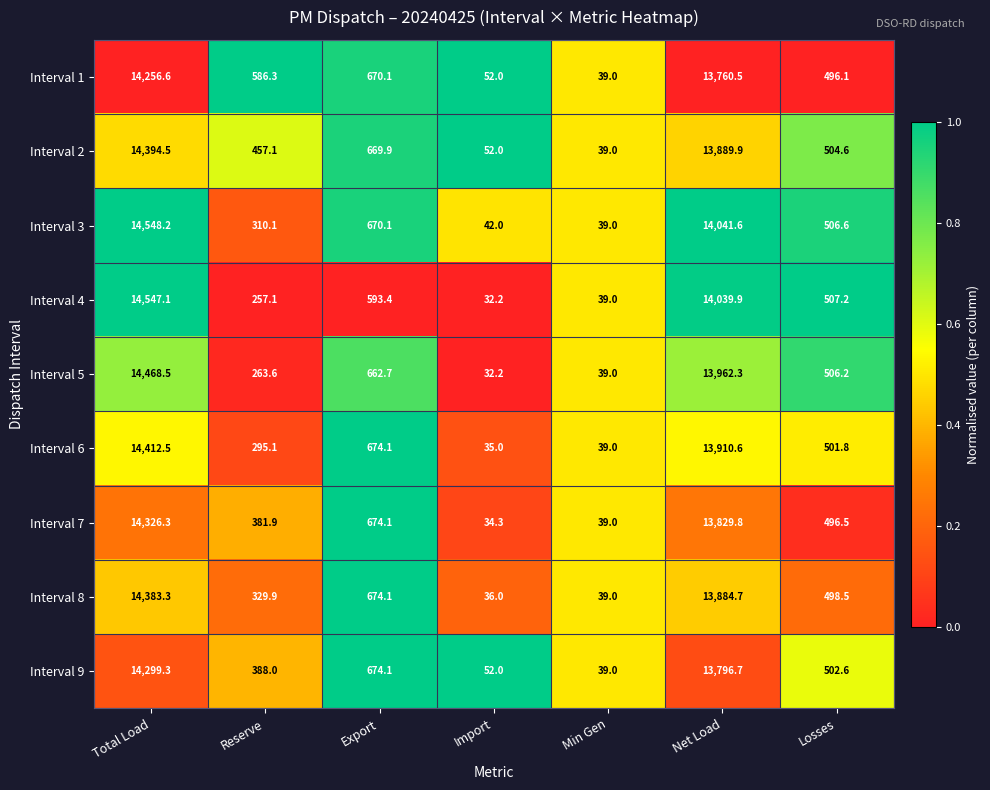

What is the difference between the maximum and minimum values in the Interval 4 series?

14514.9